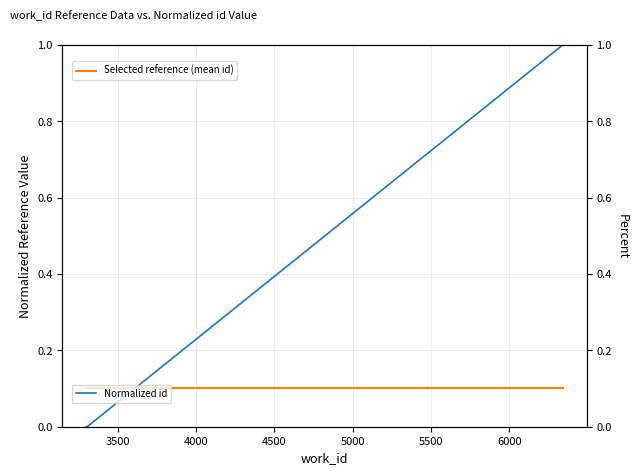

How many times do Selected reference (mean id) and Normalized id cross each other?

1